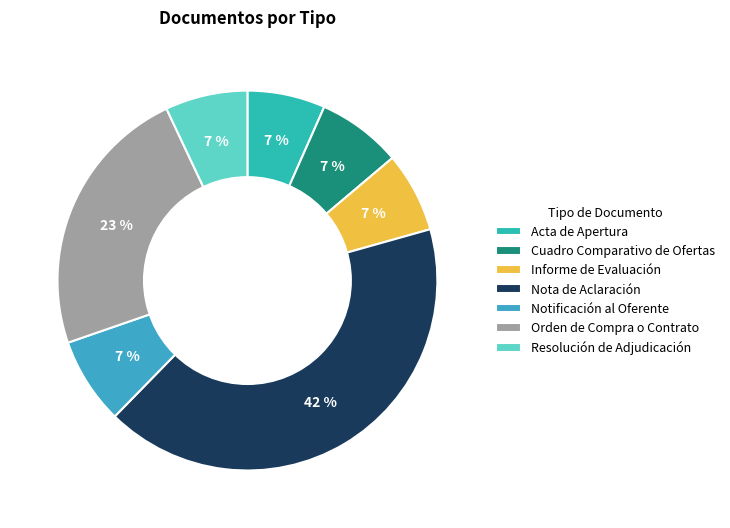

Count the number of slices in the pie.

7